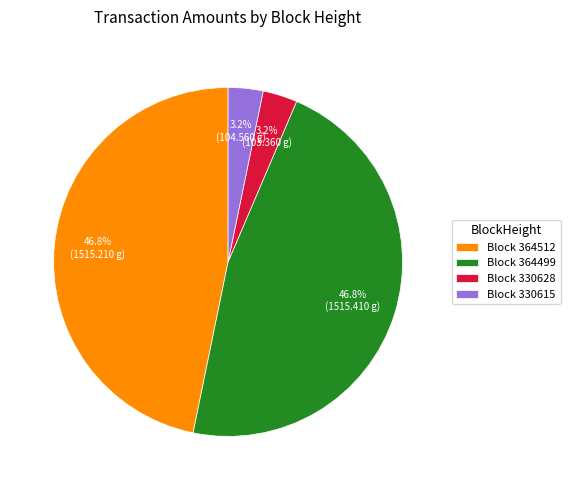

Combined, what portion of the pie is Block 330615 and Block 364499?

50.0%